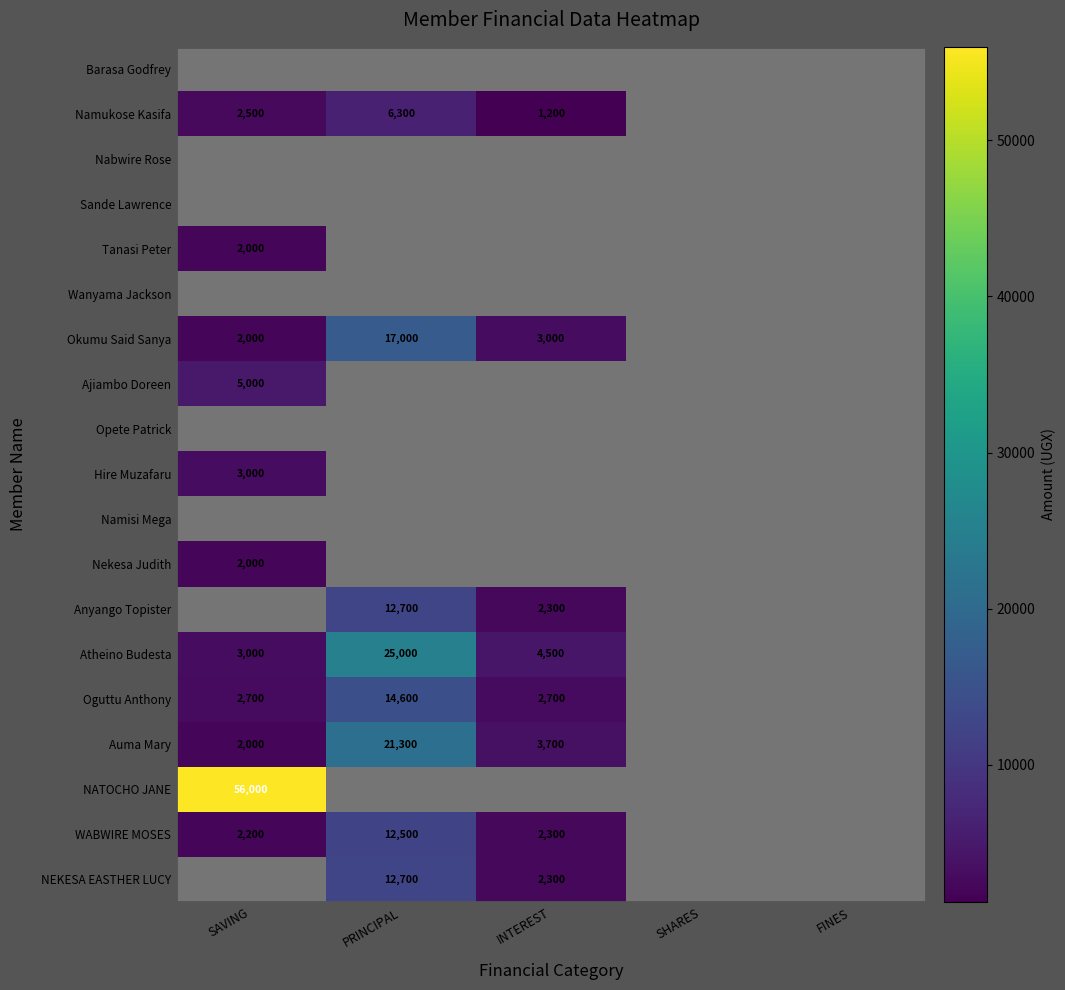

The value of Atheino Budesta at PRINCIPAL is 37231. True or false?

False